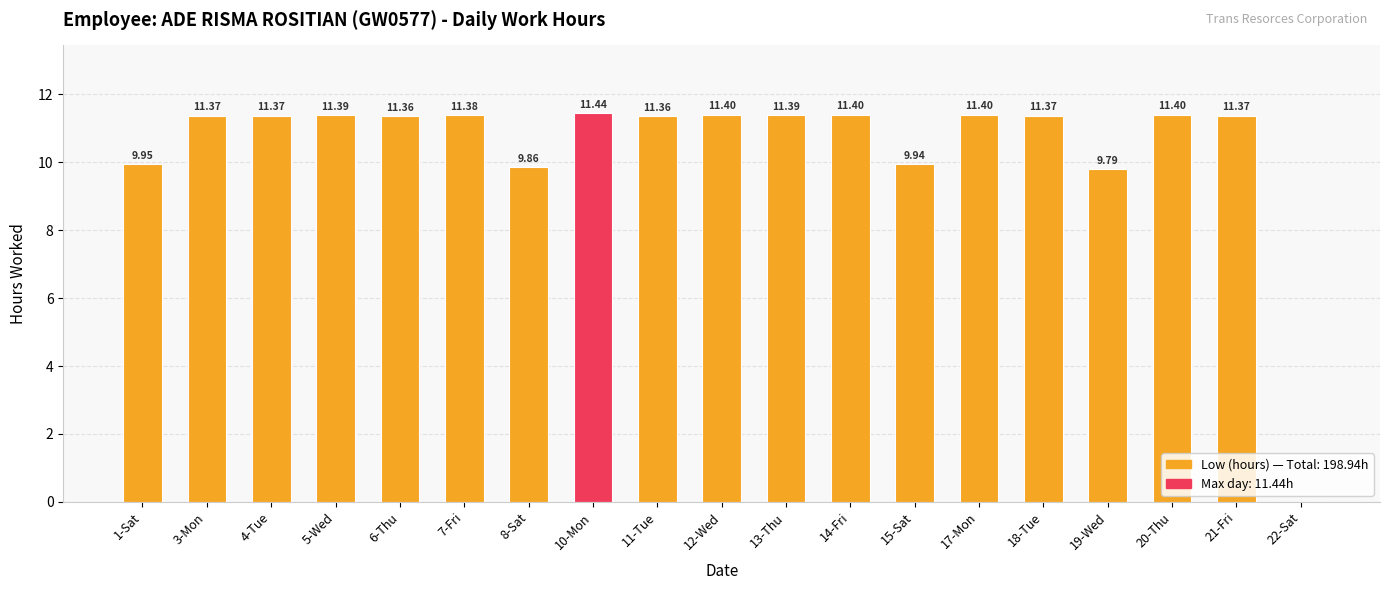

How many data points are above 11?

14